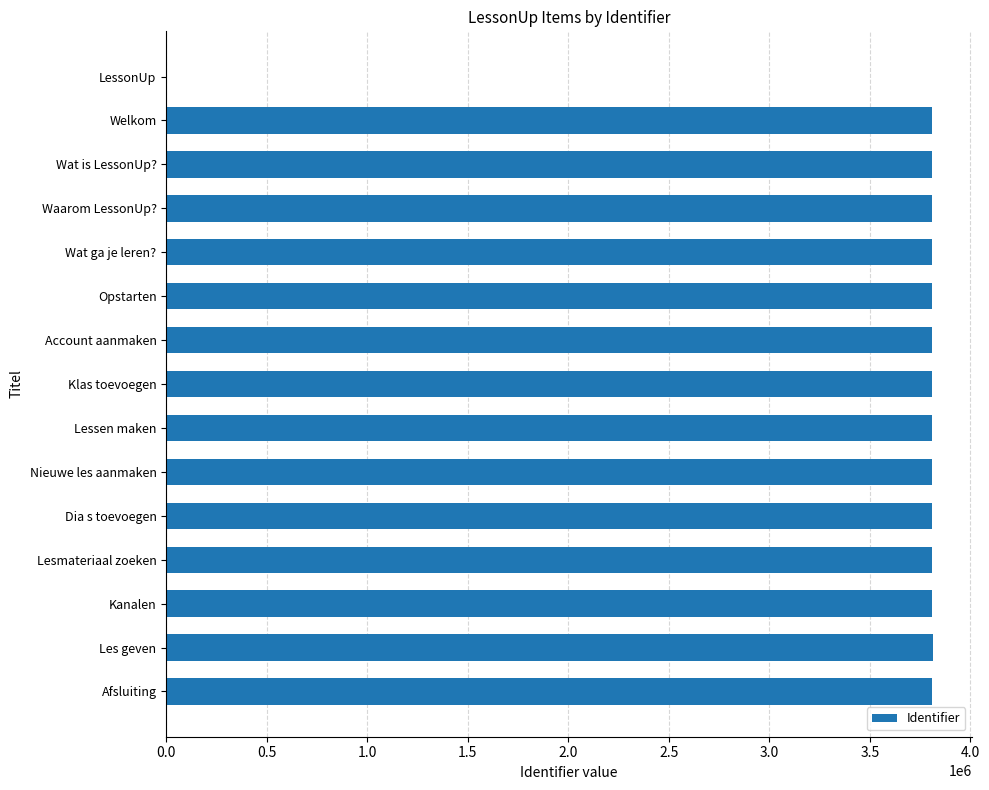

Are the bars horizontal?

Yes